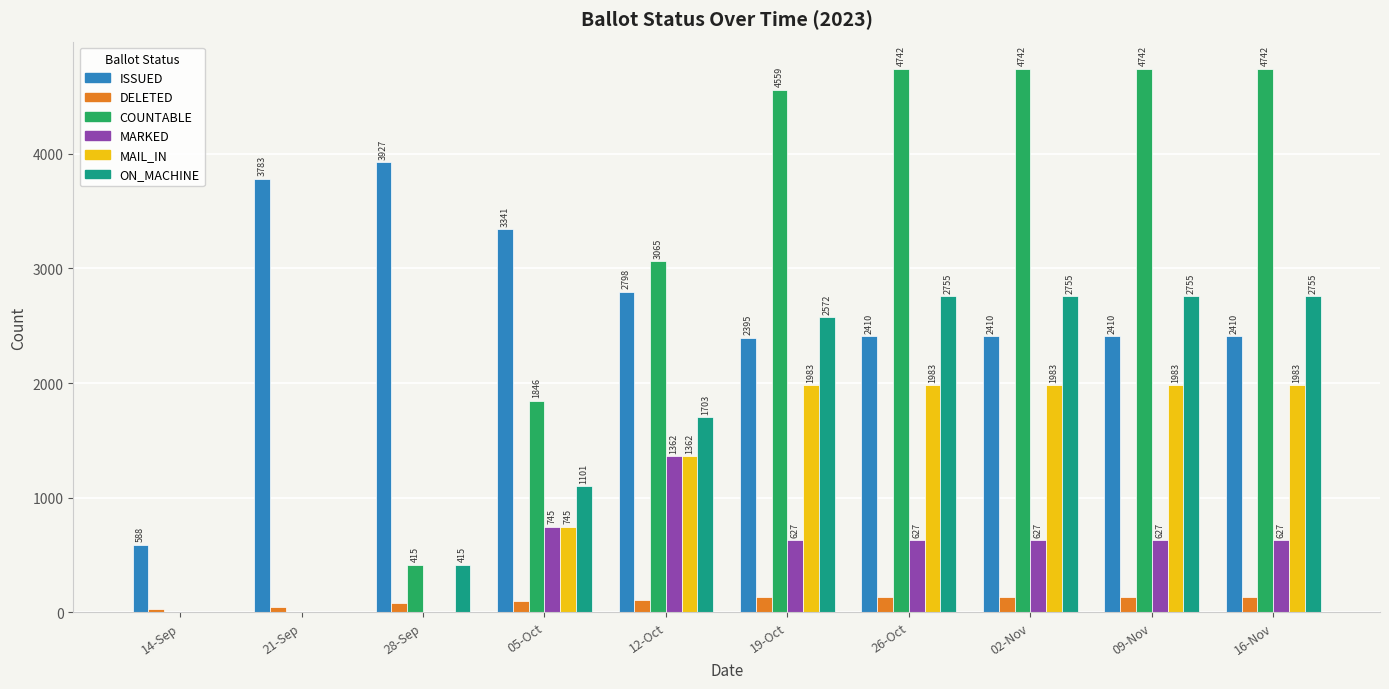

The value of ON_MACHINE at 09-Nov is 853. True or false?

False